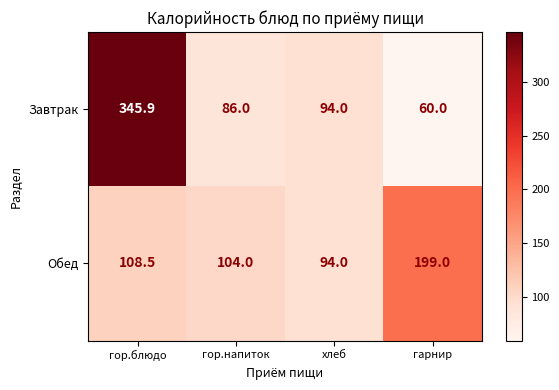

Count the number of categories in the chart.

4